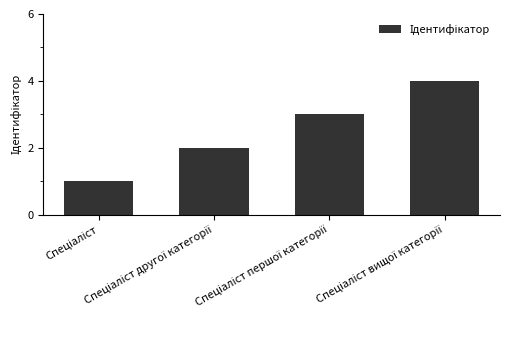

How many categories are shown in the chart?

4